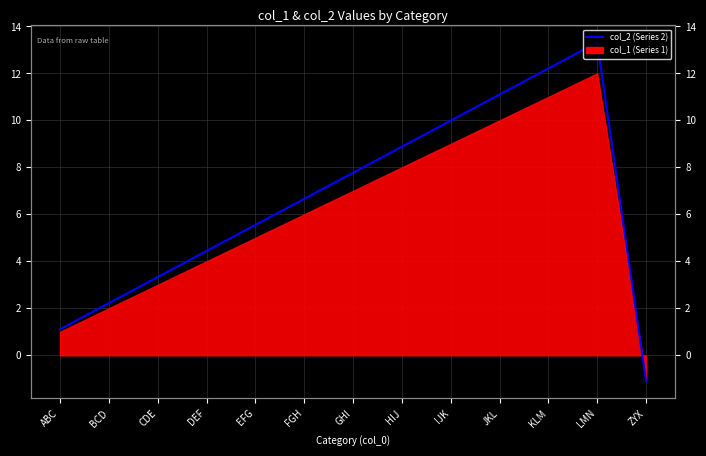

What is the change in value from BCD to IJK?

+7.8